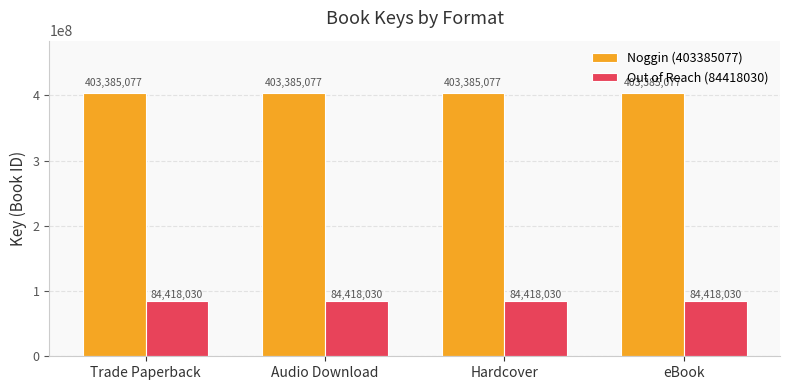

What is the value of the Out of Reach (84418030) bar at the 4th from the left?

84418030